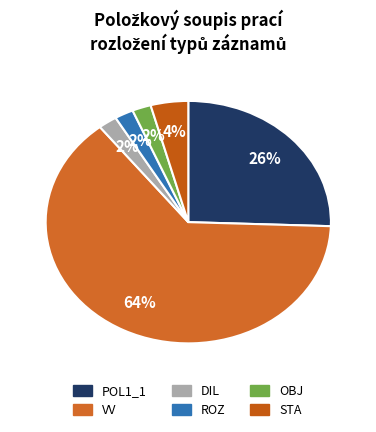

What is the ratio of the value at STA to the value at VV?

0.1